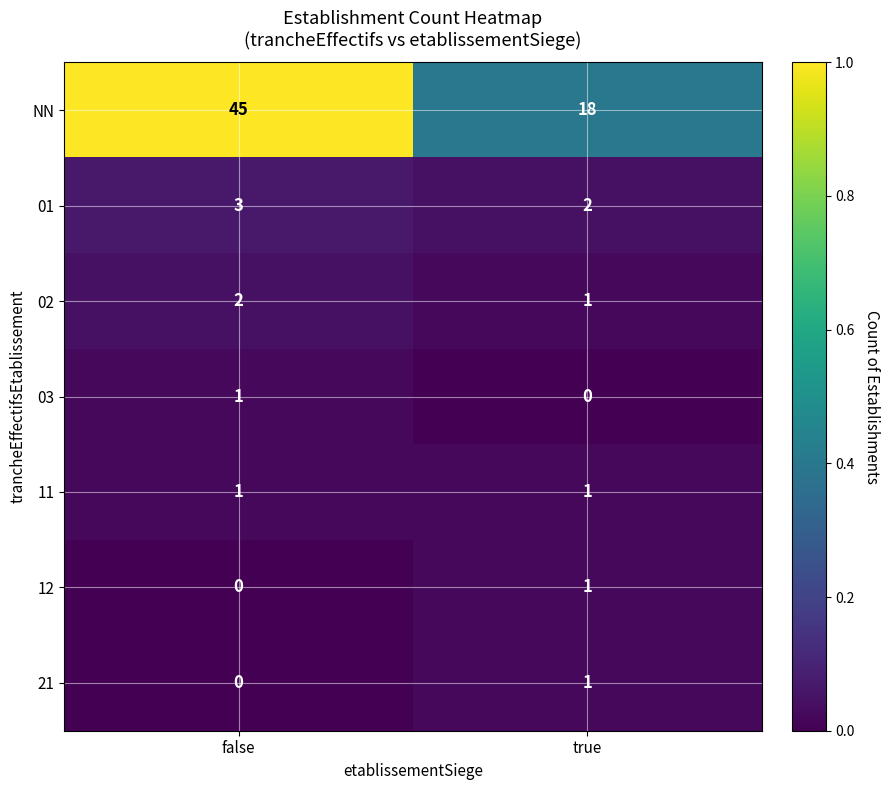

List the labels in order of 02 value, largest first.

false, true